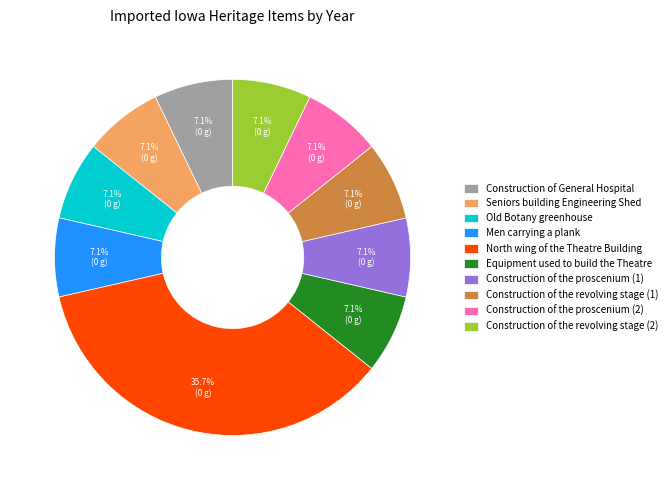

What is the total percentage of Men carrying a plank and Seniors building Engineering Shed?

14.3%